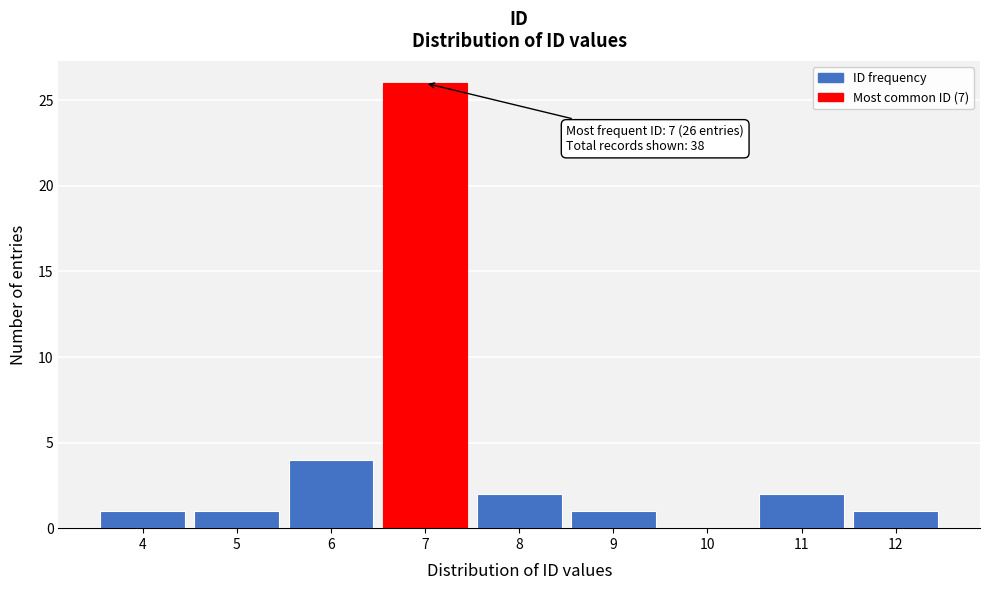

Which range on the x-axis has the tallest bar?

6.5 to 7.5